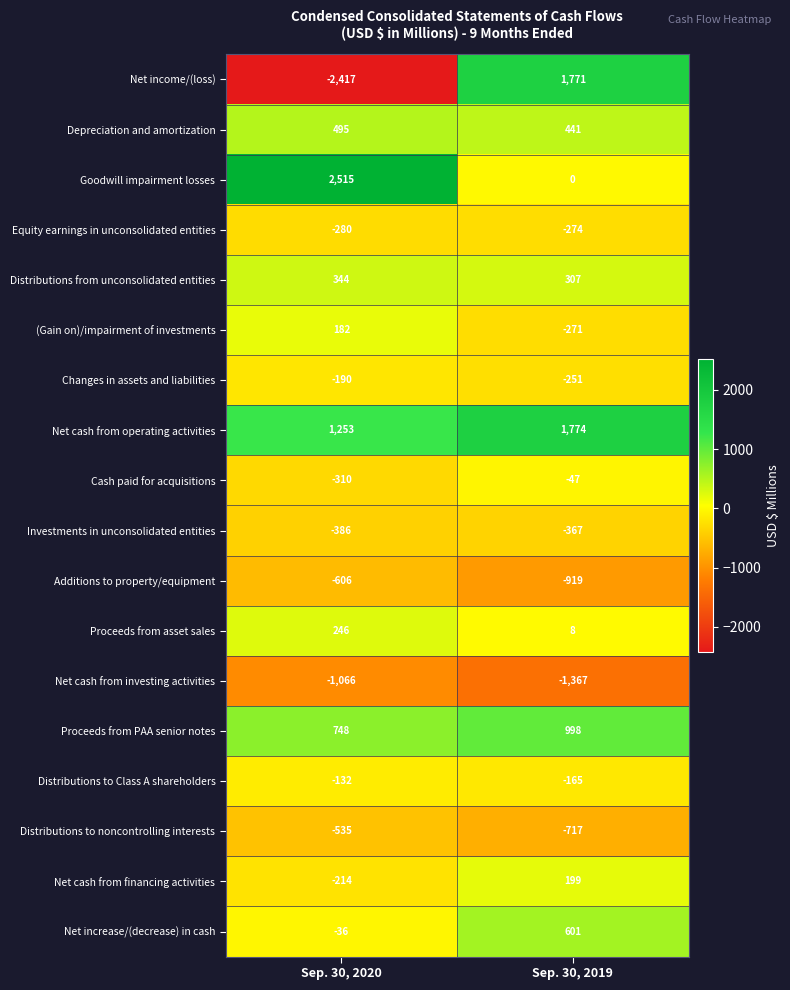

At which category does the chart reach its minimum across all series?

Sep. 30, 2020